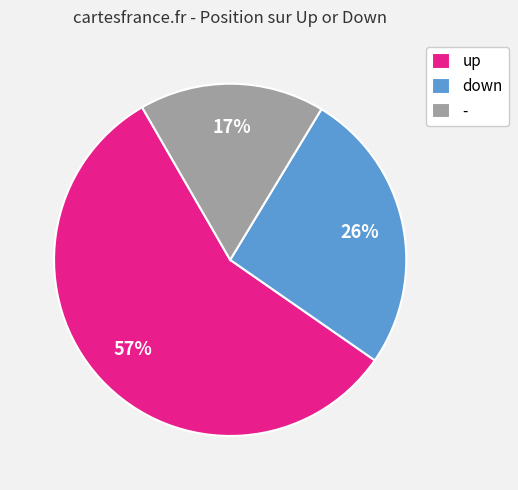

Does up represent more than half of the total?

Yes